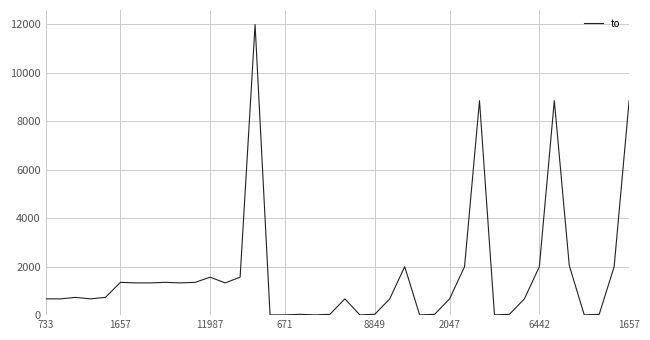

What is the maximum value shown in the chart?

11987